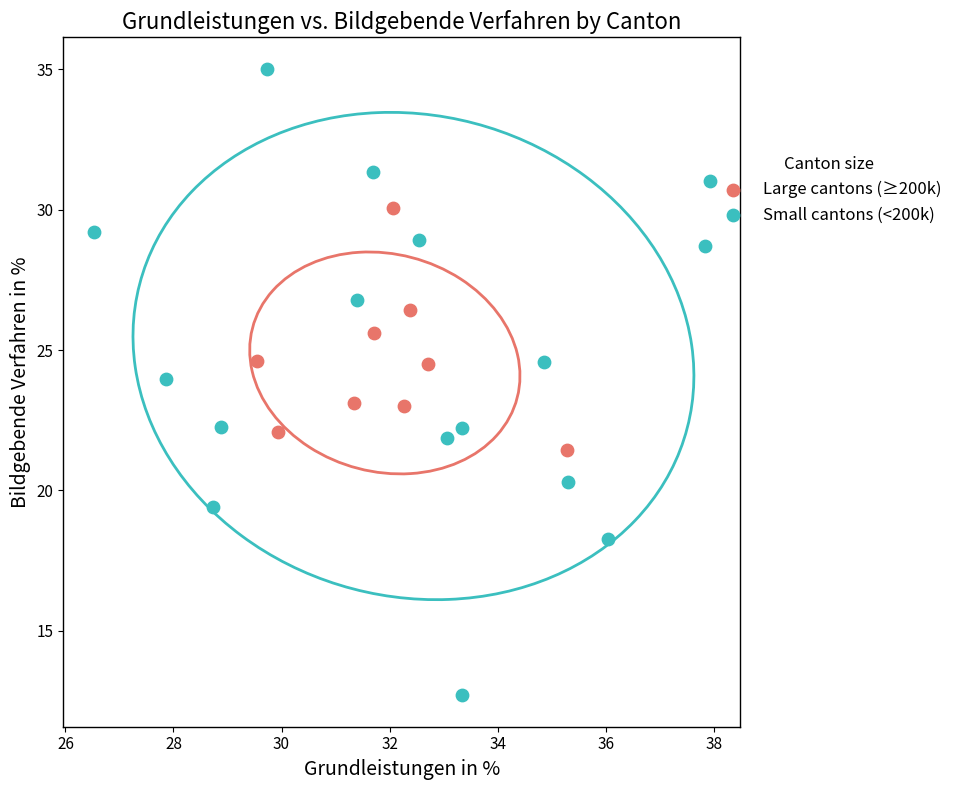

Which series contains the highest Y value?

Small cantons (<200k)